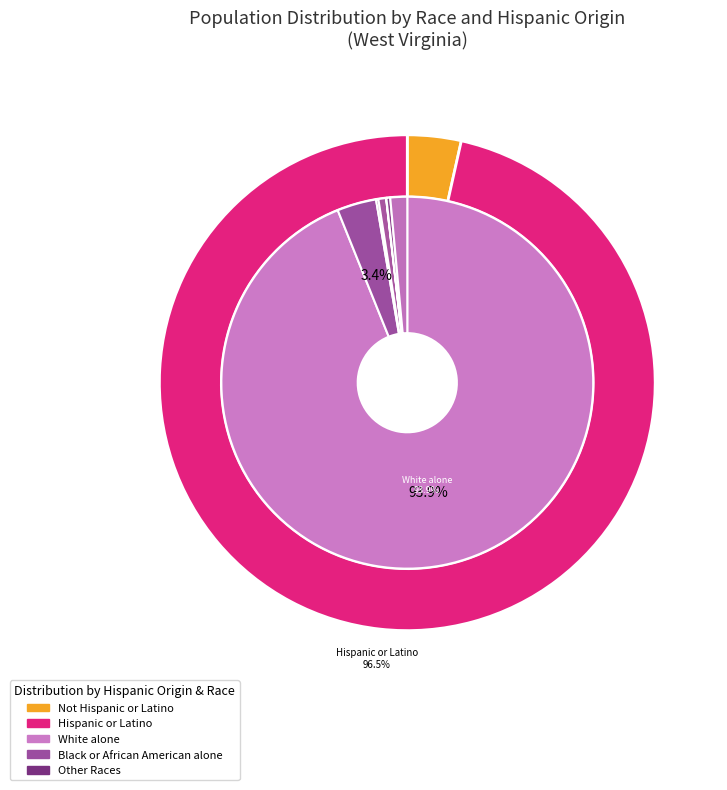

Between Black or African American alone and Two or More Races, which is larger?

Black or African American alone